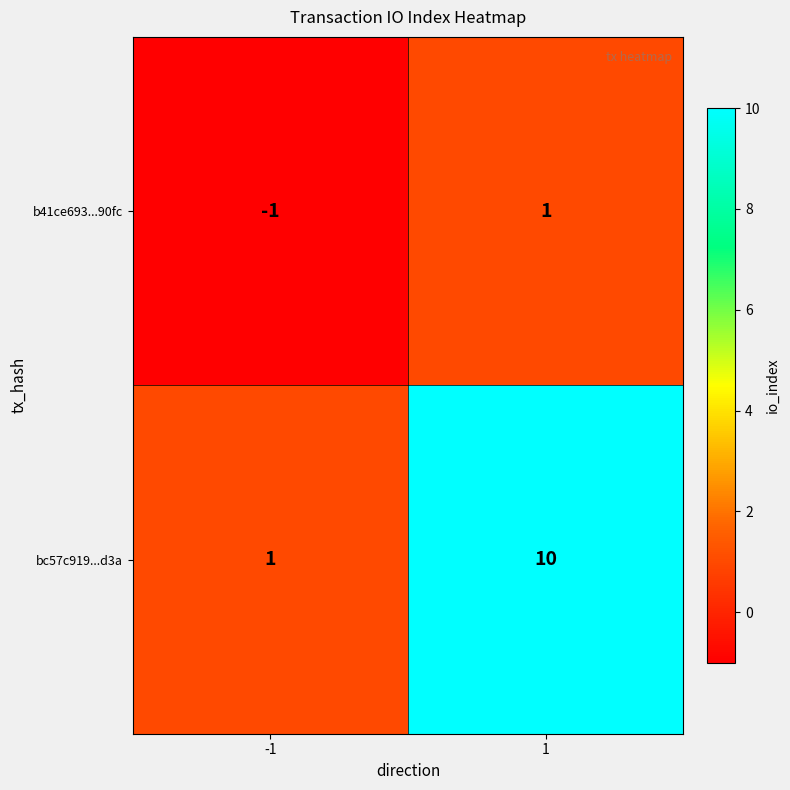

Rank the series by their average value, from lowest to highest.

b41ce693...90fc, bc57c919...d3a